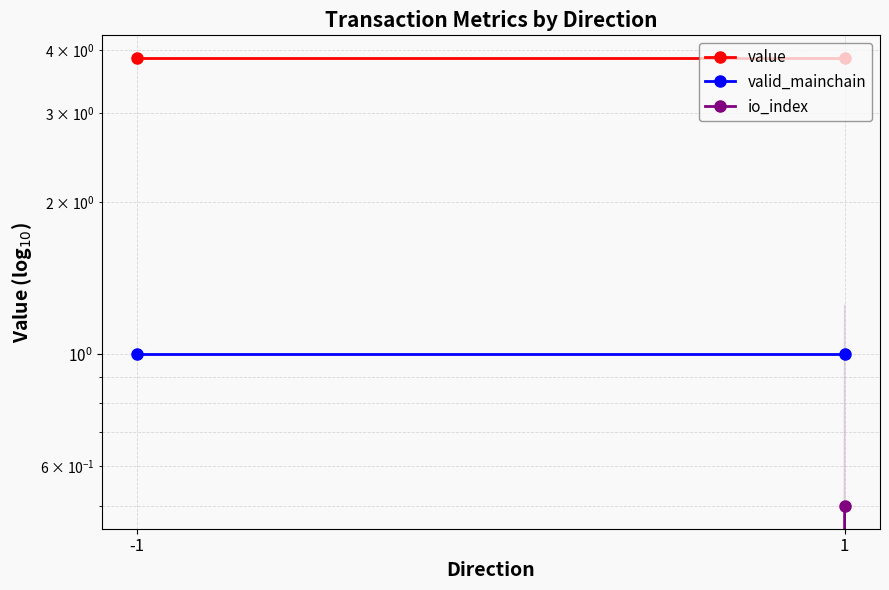

Reading left to right, list all the values displayed in this chart.

value: 3.9	3.9
valid_mainchain: 1.0	1.0
io_index: 0.0	0.5